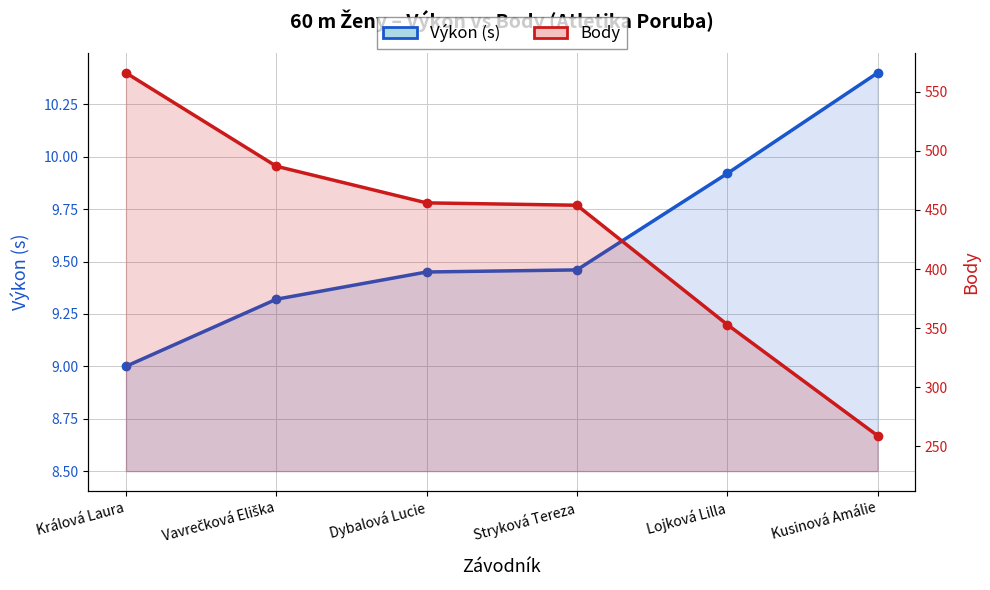

What position from the right is Dybalová Lucie?

4